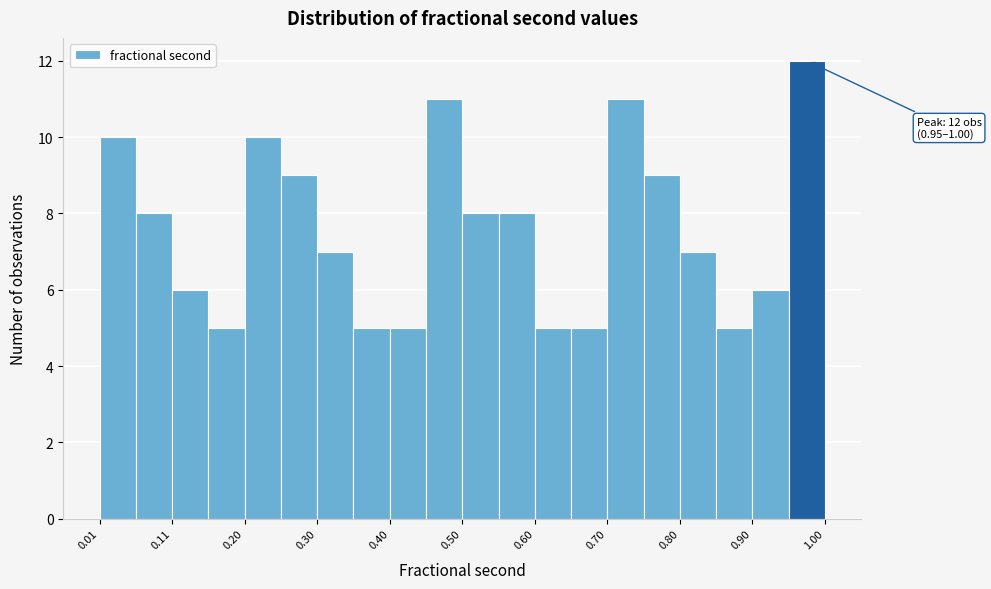

Which range on the x-axis has the tallest bar?

0.95 to 1.00